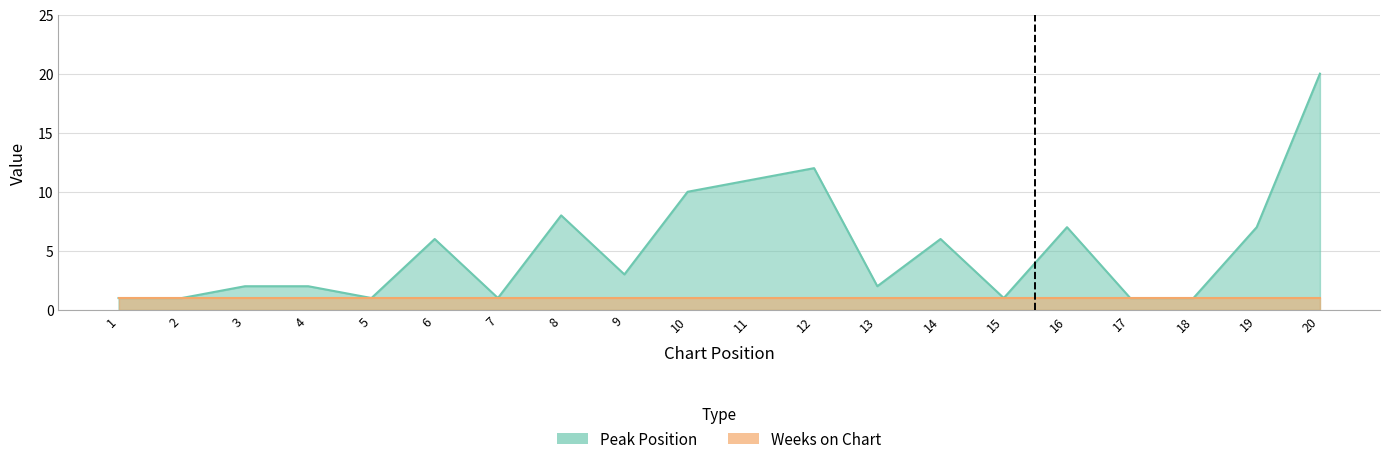

The chart shows a value of 3 at 16. True or false?

False